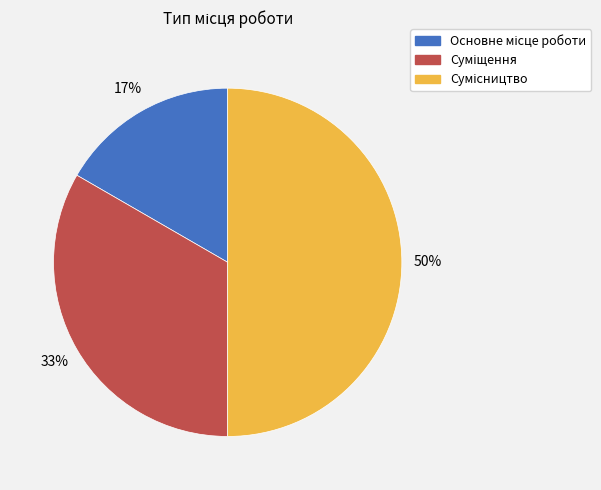

To the nearest percent, what is the average slice percentage?

33%